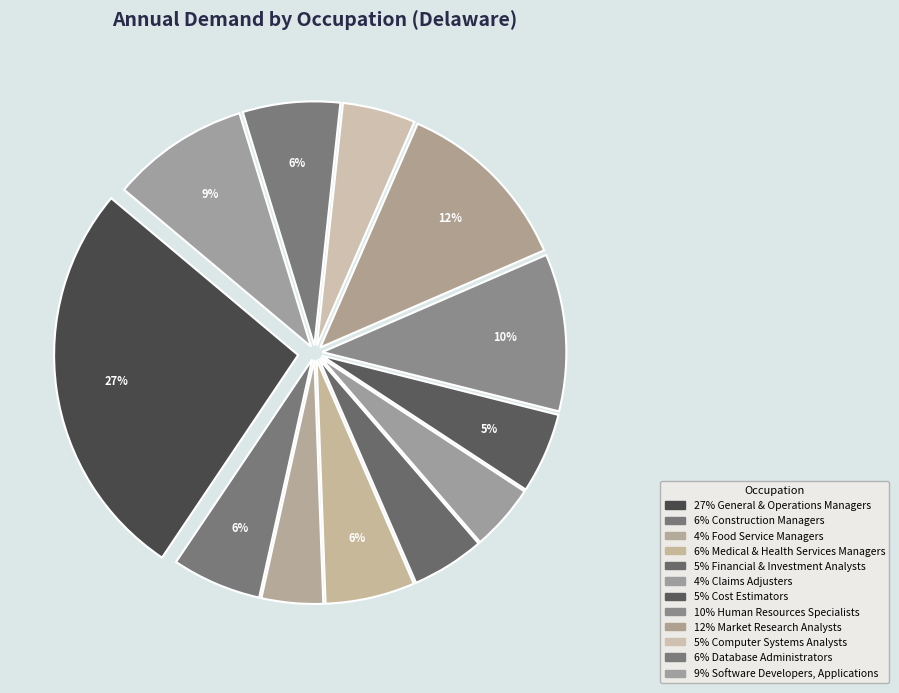

To the nearest percent, what is the average slice percentage?

8%